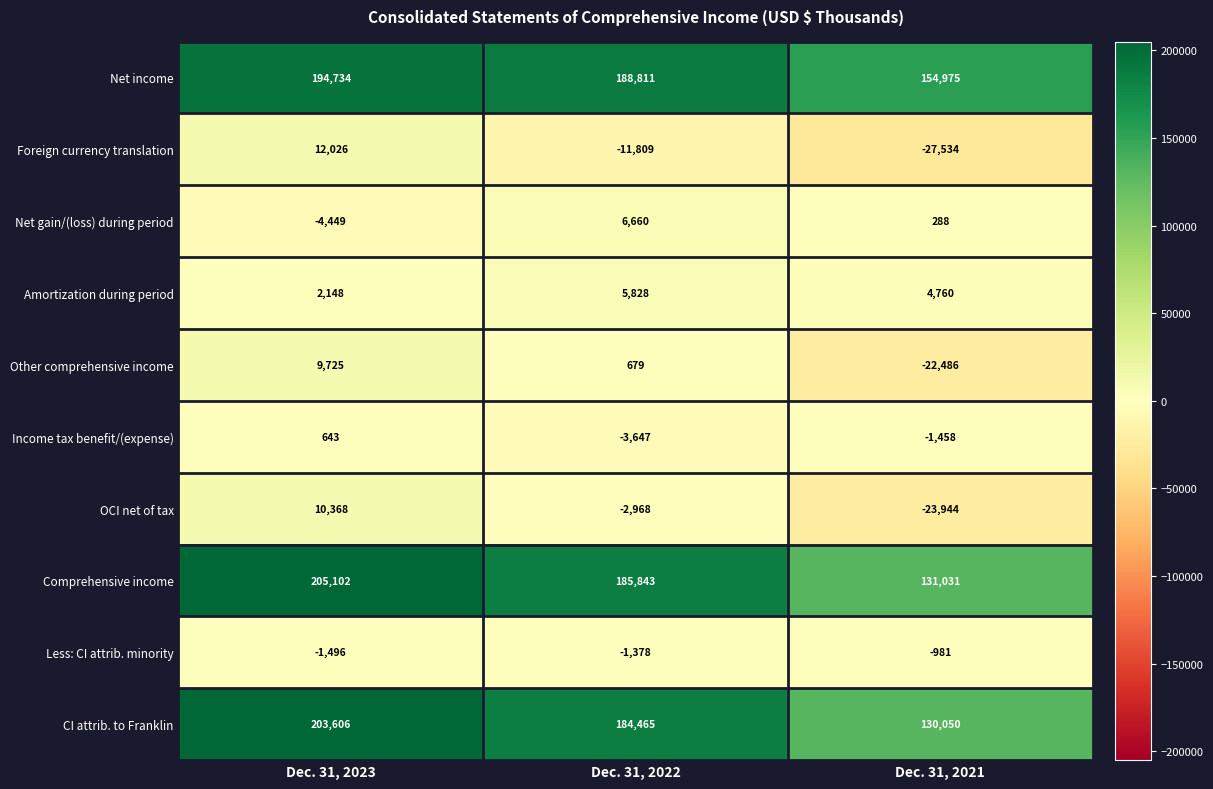

At how many categories does at least one series exceed 141931?

3